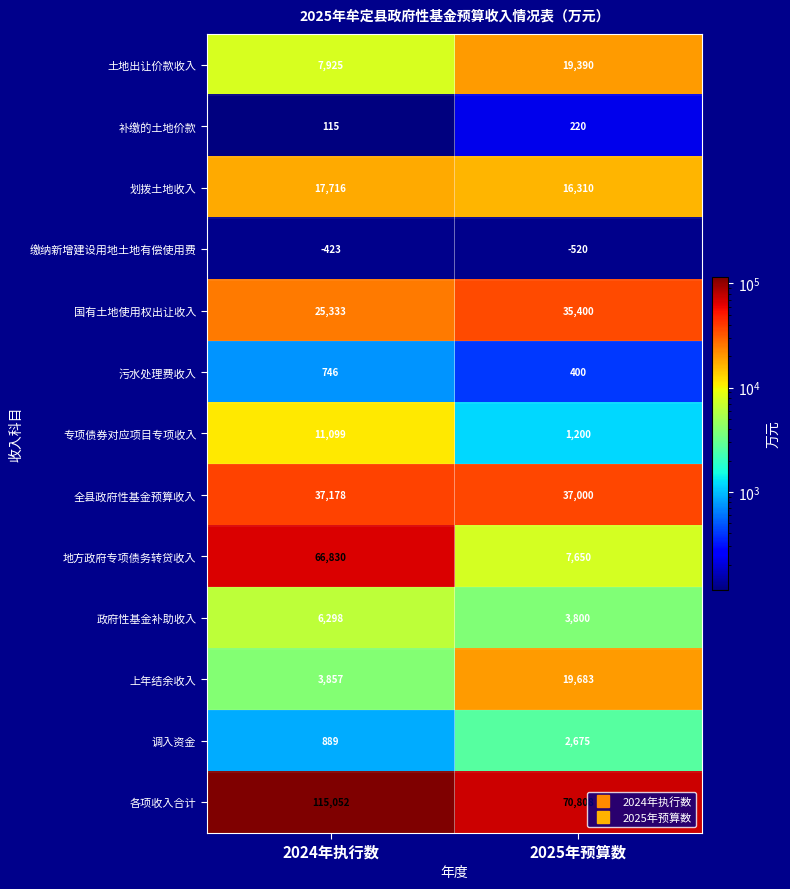

True or false: 缴纳新增建设用地土地有偿使用费 has a value of -520 at 2025年预算数.

True